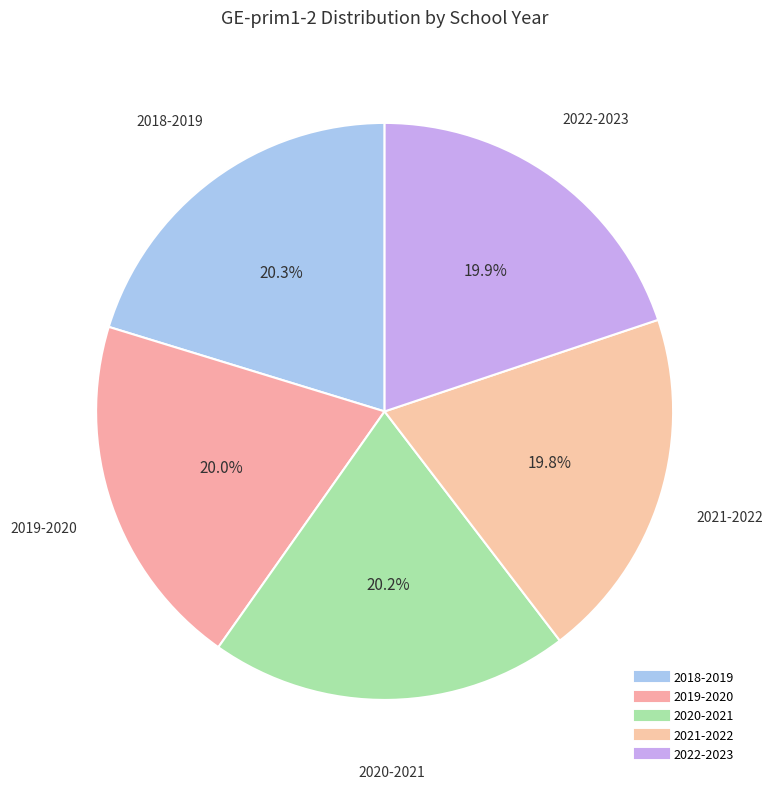

True or false: 2022-2023 accounts for 31% of the total.

False